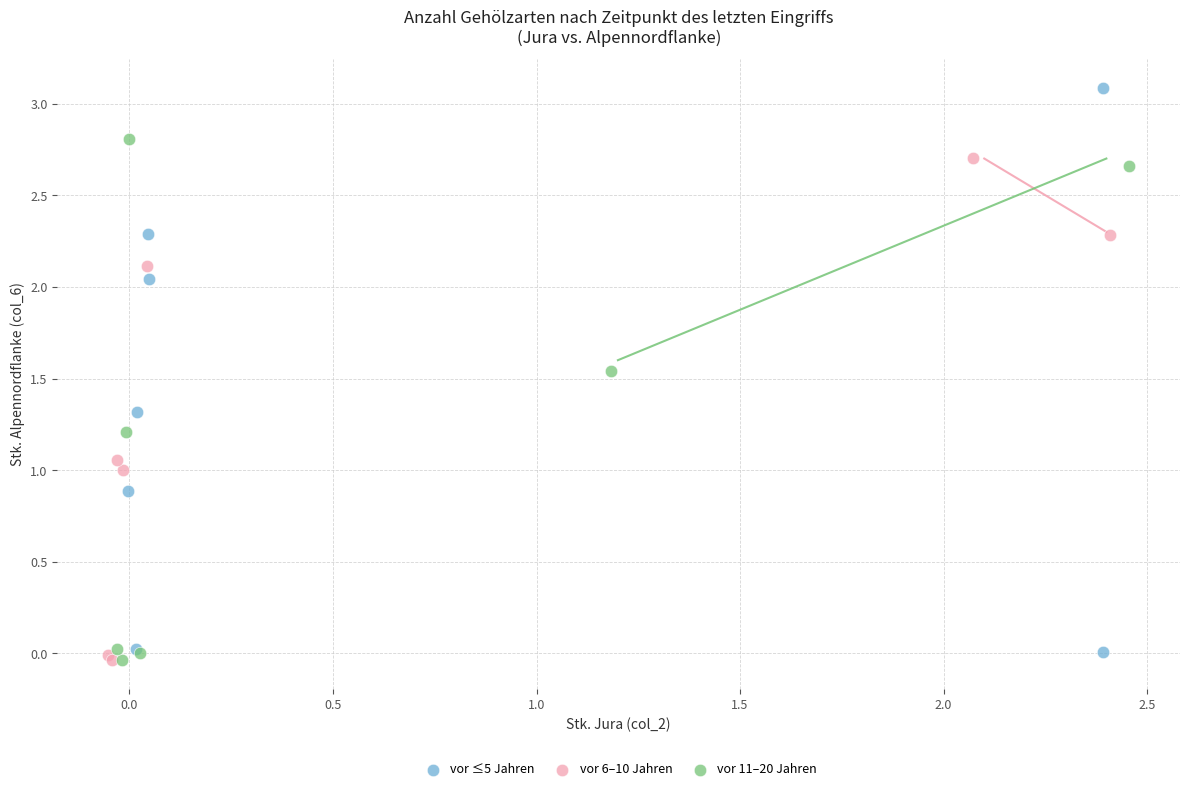

Which series reaches the maximum Y coordinate?

vor ≤5 Jahren